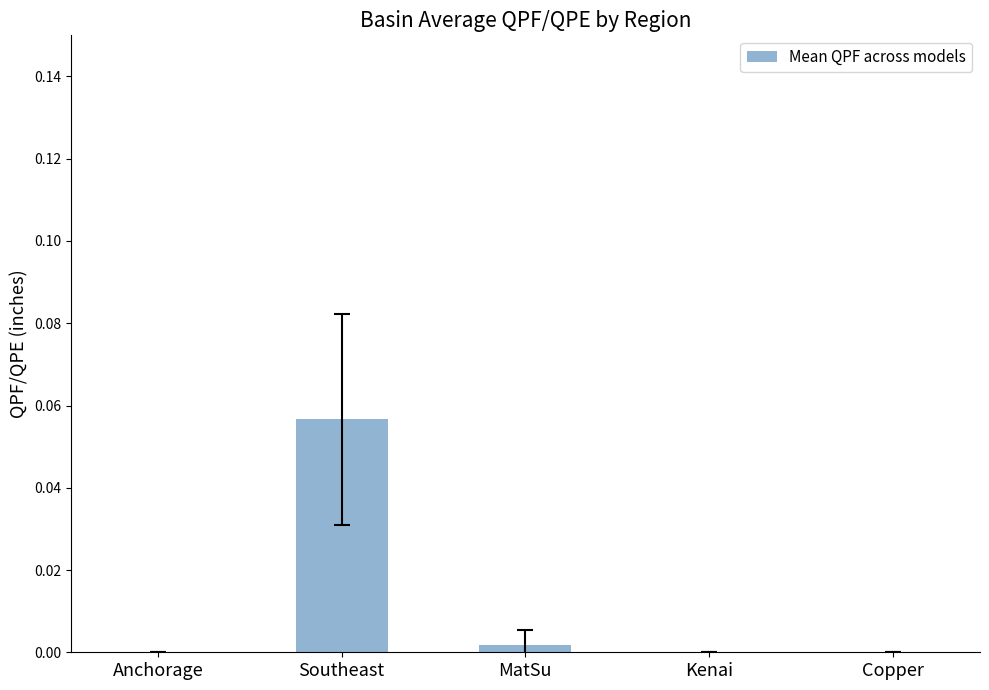

Between Copper and MatSu, which is larger?

MatSu